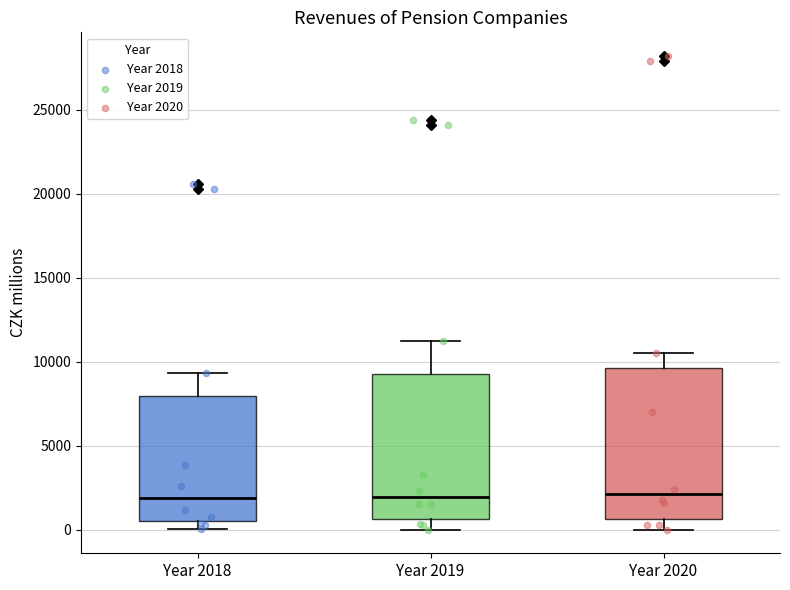

Reading left to right, read every box against the y-axis: the position of its median line, the range the box covers, and the ends of its whiskers. The values are not printed on the chart, so give them approximately, as read against the axis.

Year 2018: median 2000, box 500 to 8000, whiskers 0 to 9500
Year 2019: median 2000, box 500 to 9500, whiskers 0 to 11500
Year 2020: median 2000, box 500 to 9500, whiskers 0 to 10500